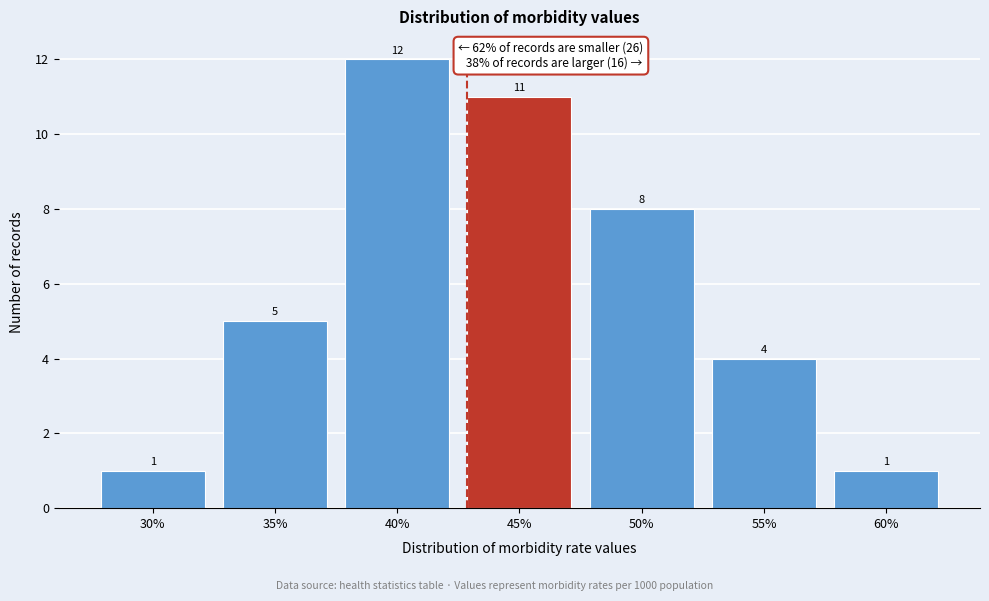

Reading left to right, list all the values displayed in this chart.

1	5	12	11	8	4	1